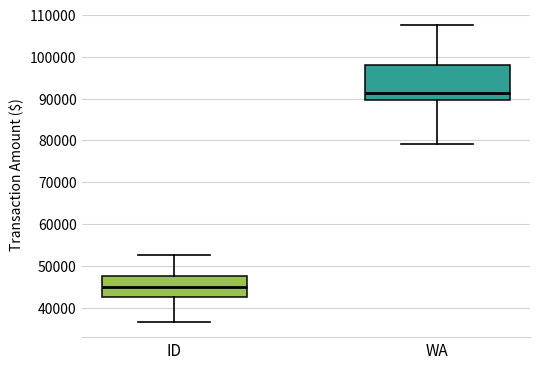

Where does the lower whisker of the box for ID end on the y-axis? The values are not printed on the chart, so give them approximately, as read against the axis.

36000